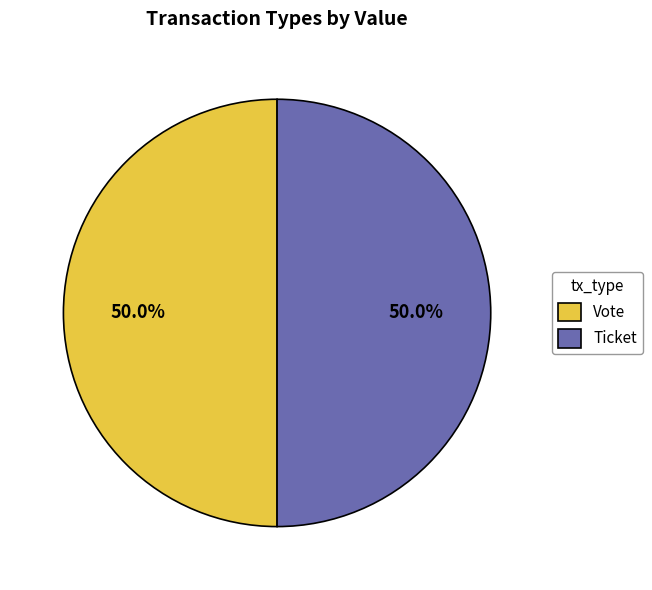

What is the ratio of the value at Ticket to the value at Vote?

1.0